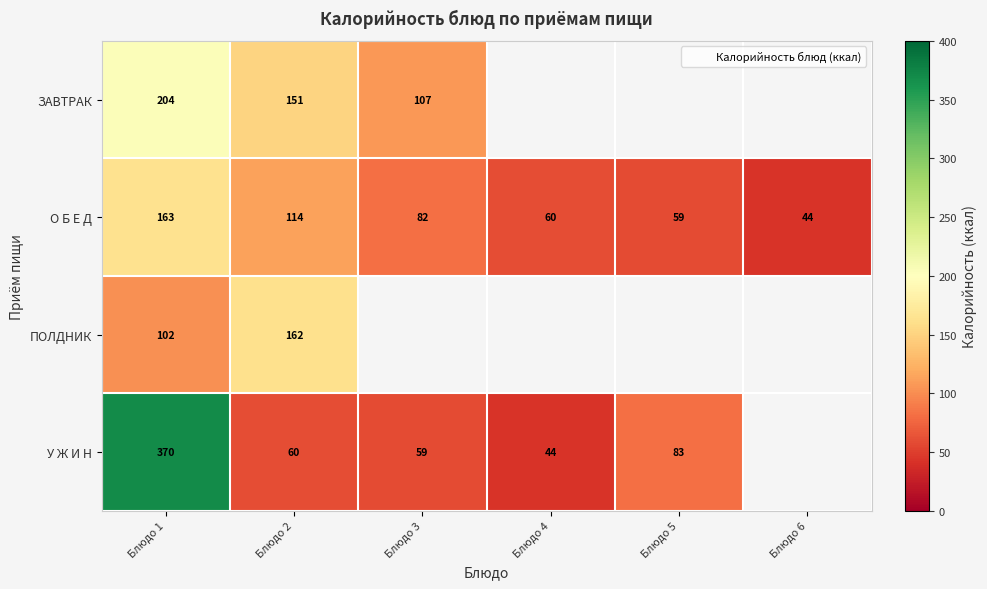

True or false: О Б Е Д has a value of 202.6 at Блюдо 2.

False